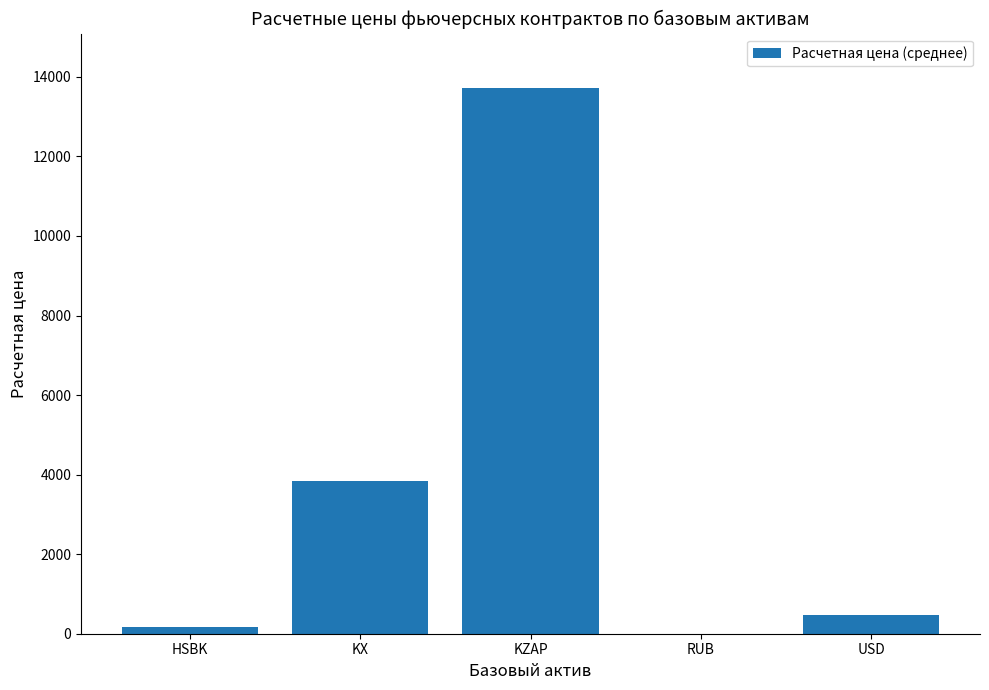

True or false: the data shows 5.0 at RUB.

True